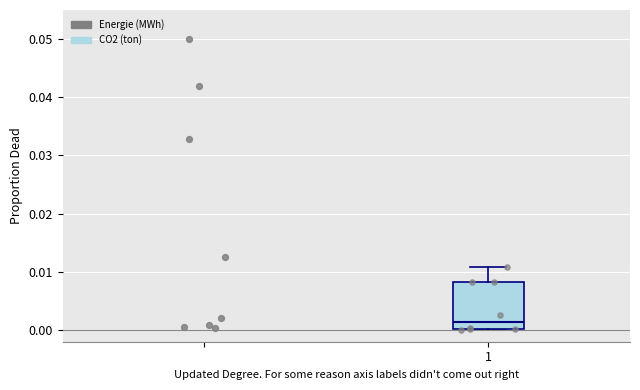

Transcribe this box plot: give where the median line is, the range the box spans, and where the two whiskers end, as read against the y-axis. The values are not printed on the chart, so give them approximately, as read against the axis.

median 0.001, box 0.000 to 0.008, whiskers 0.000 to 0.011